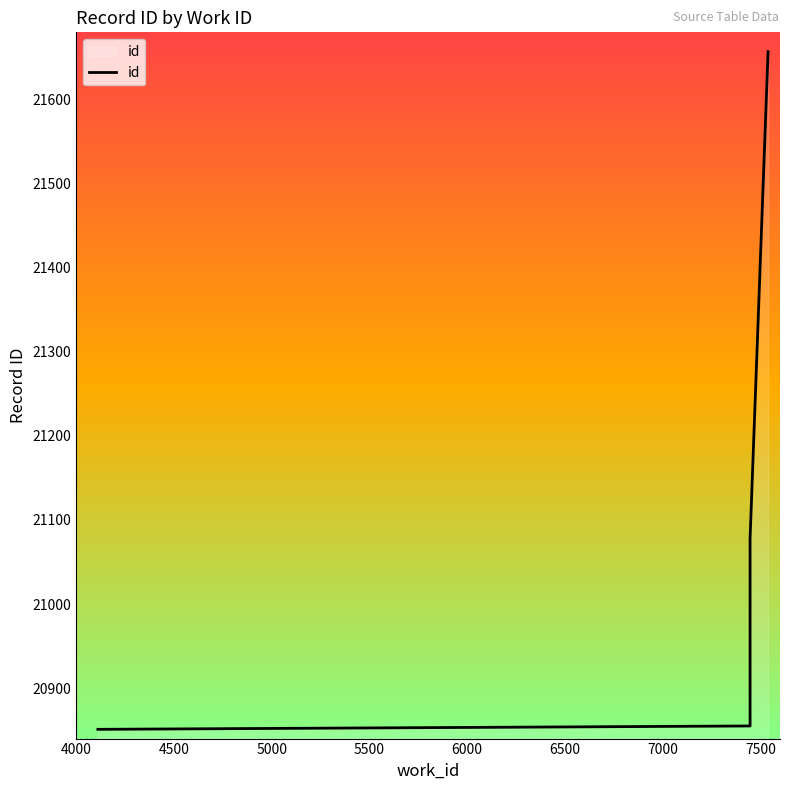

How many data points are above 21078?

1